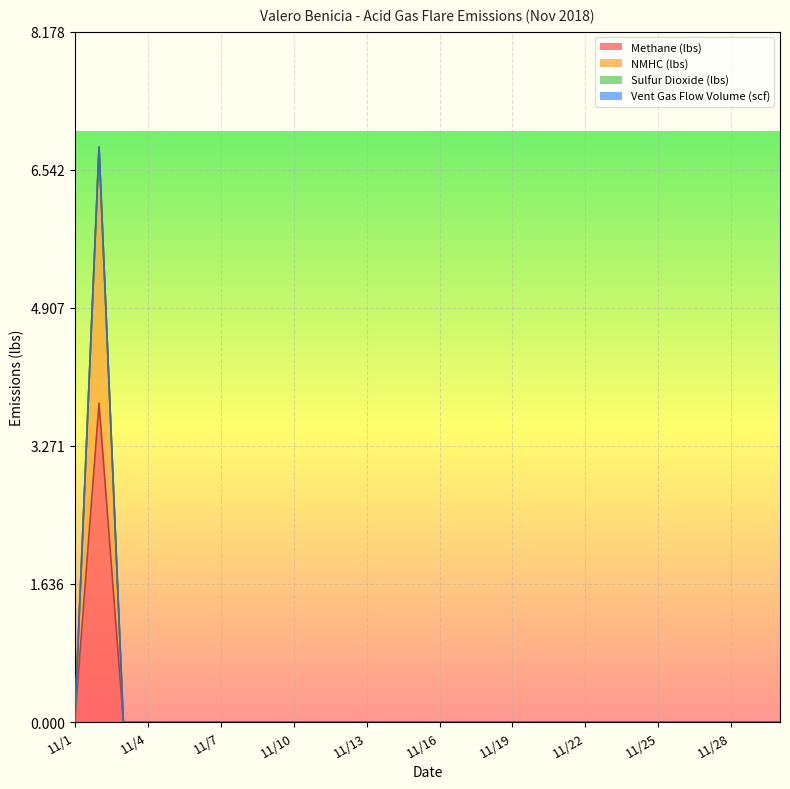

Which category has the lowest value across all series?

11/1